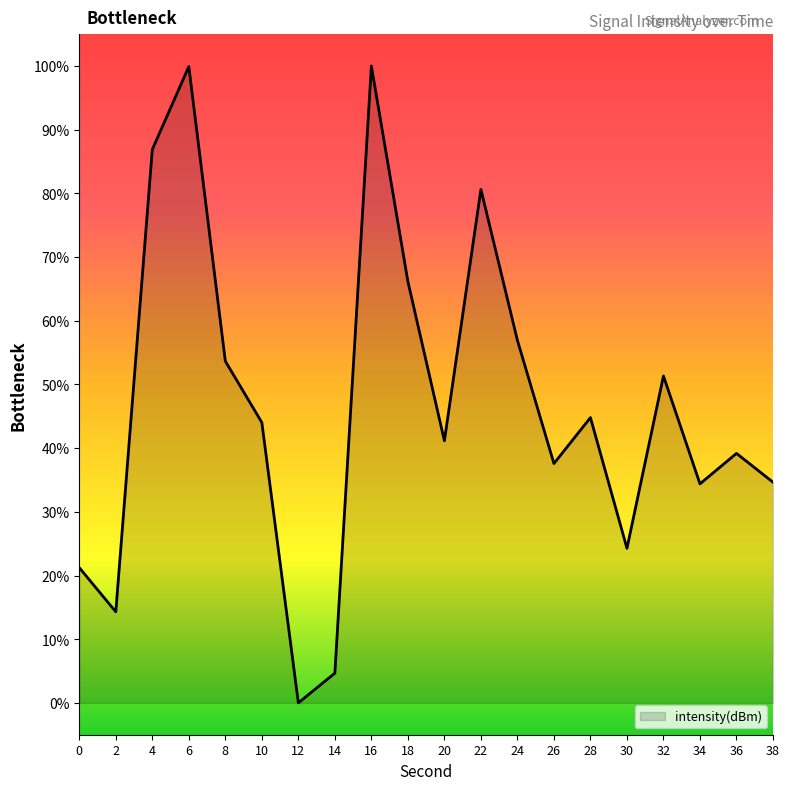

What is the greatest value displayed?

100.0